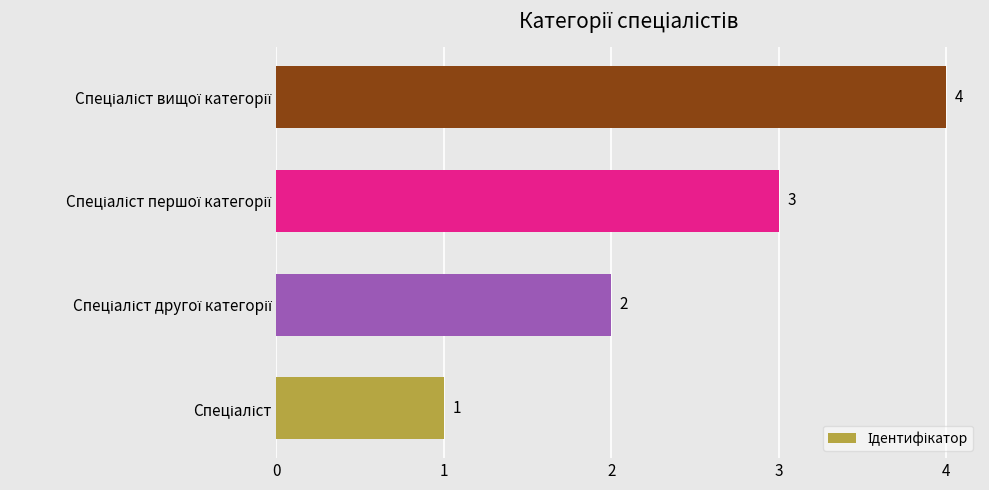

What is the difference between the maximum and minimum values?

3